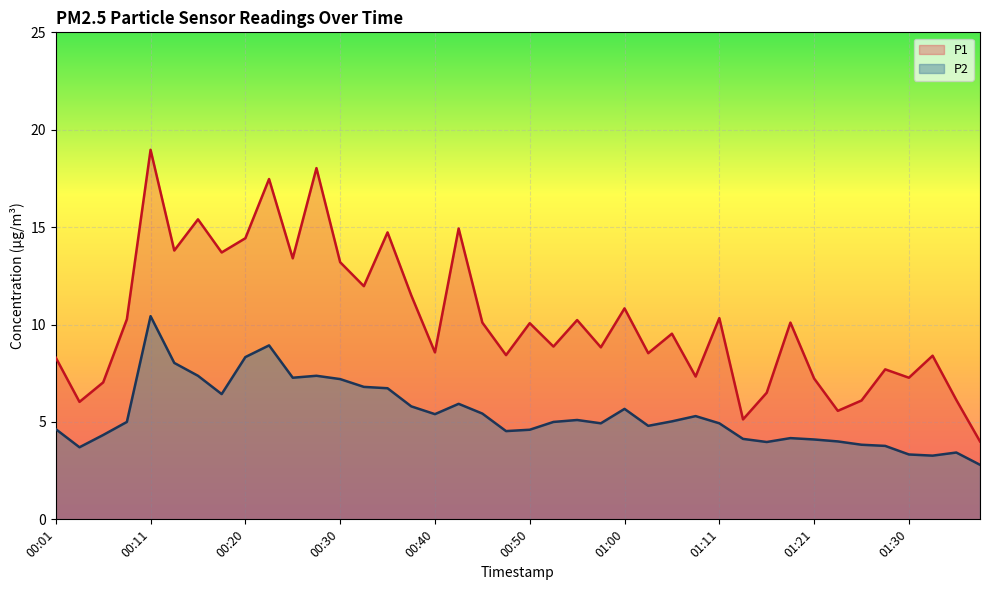

The P2 series shows 5.3 at 01:08. True or false?

True